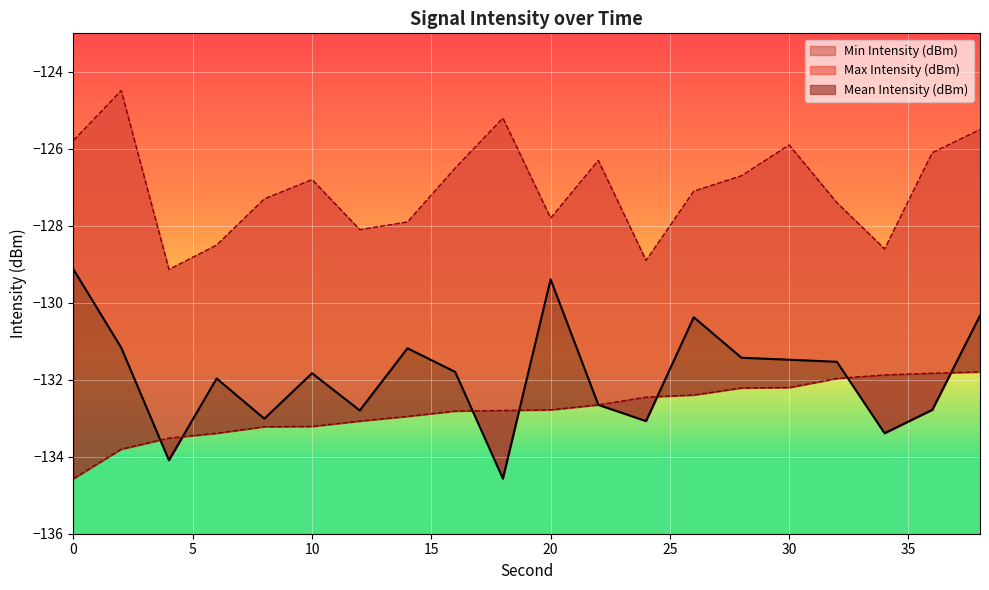

Does the chart display data point markers on the line(s)?

No